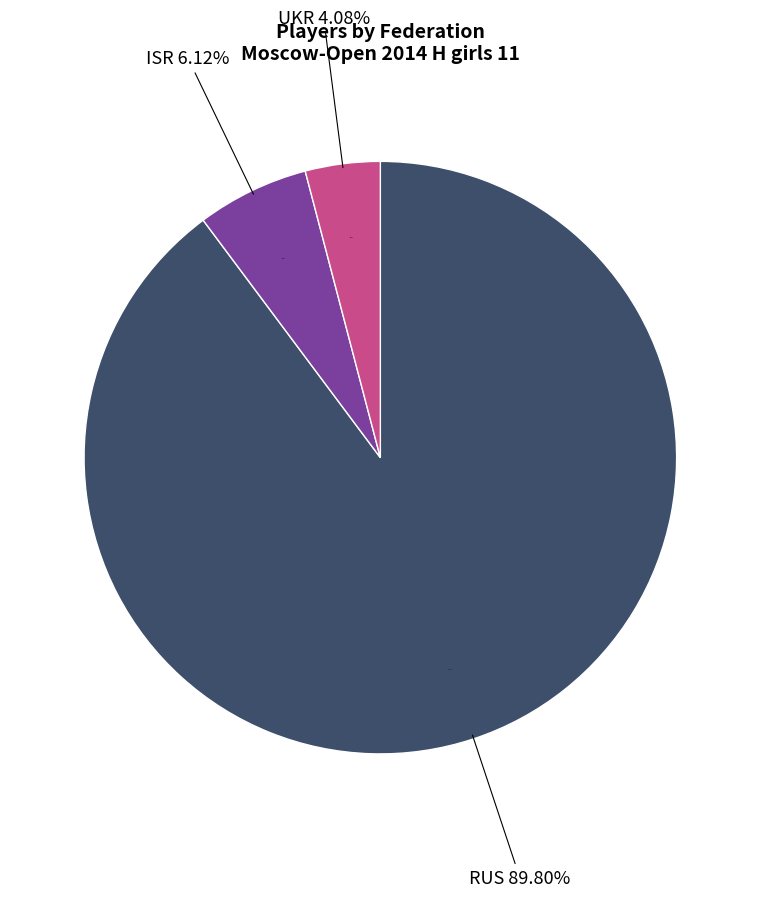

To the nearest percent, what is the difference between the largest and smallest slice percentages?

86%